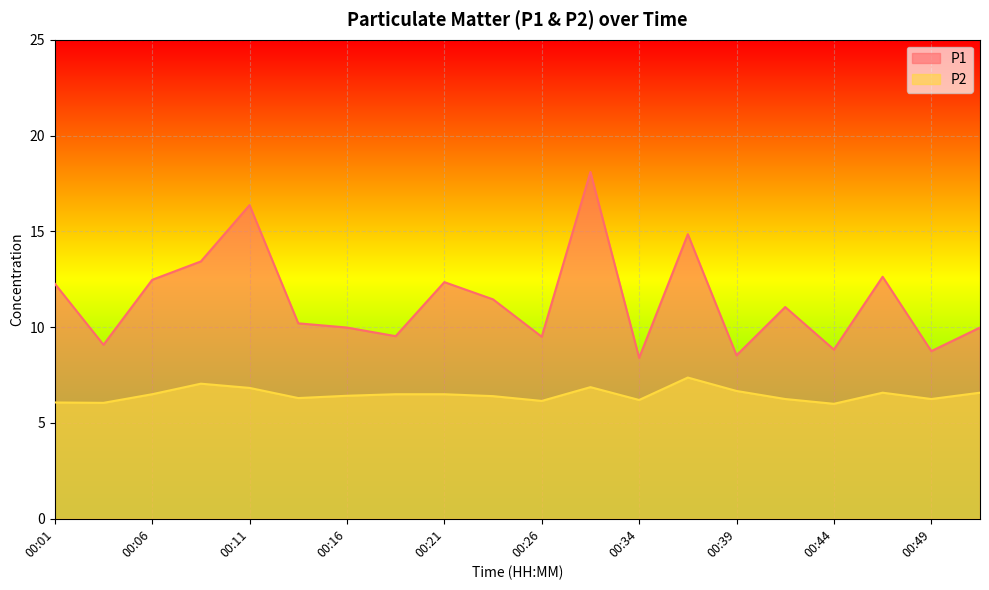

In P1, how many points are higher than both neighbors (excluding endpoints)?

6